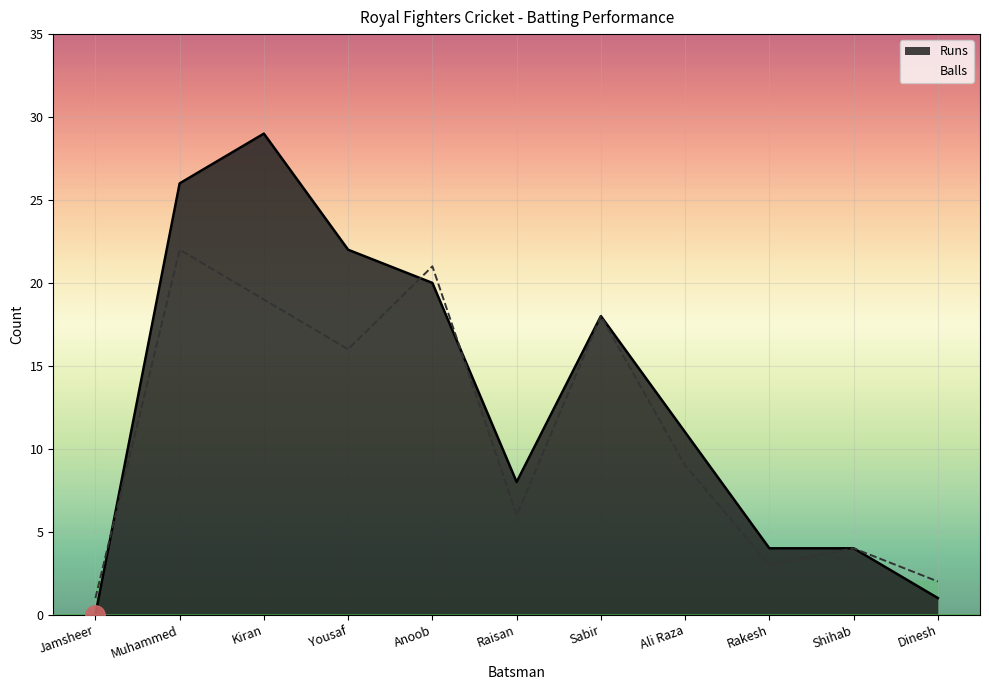

True or false: Balls and Runs intersect in this chart.

True